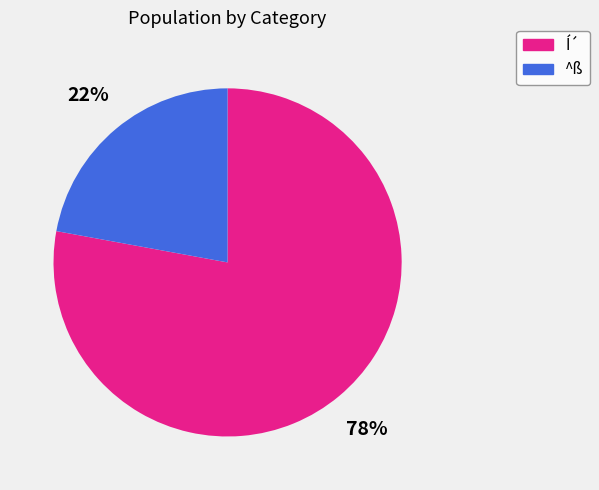

Does any single category account for the majority?

Yes